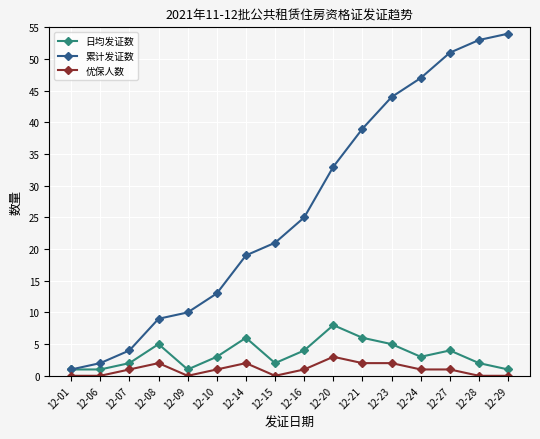

Count the number of categories in the chart.

16